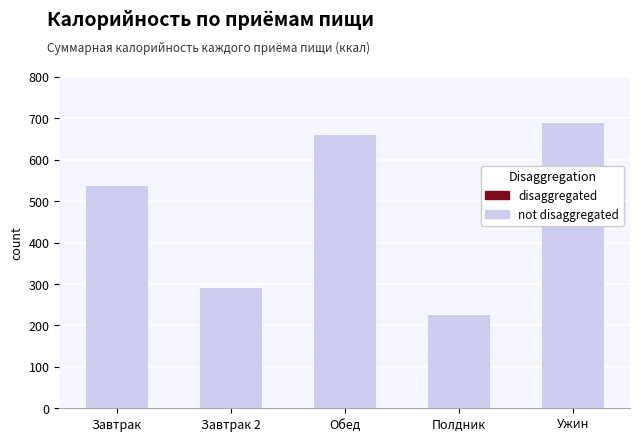

List the labels in order of value, largest first.

Ужин, Обед, Завтрак, Завтрак 2, Полдник